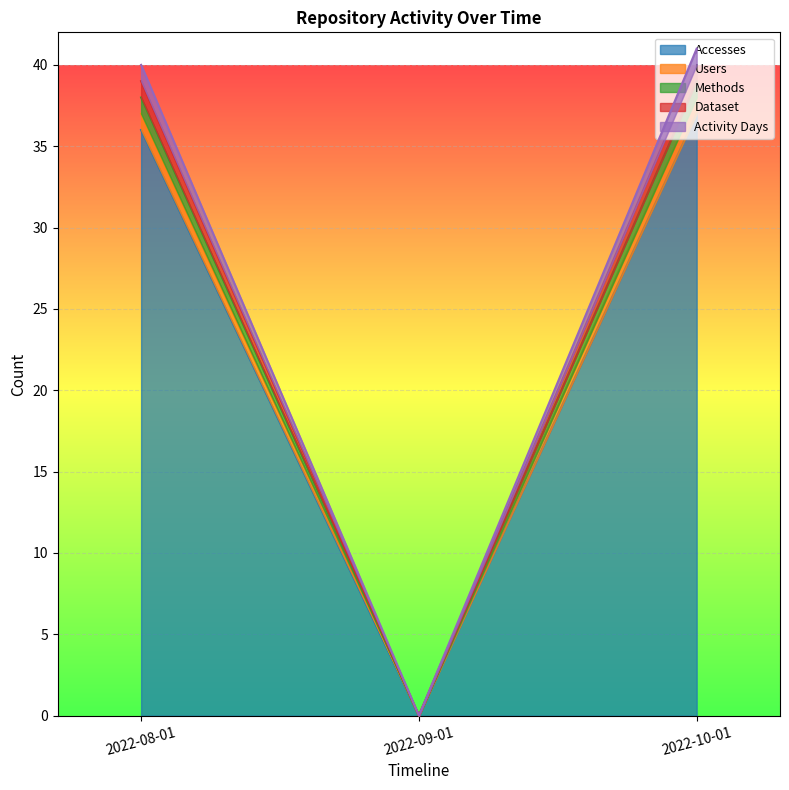

Does the chart display data point markers on the line(s)?

No